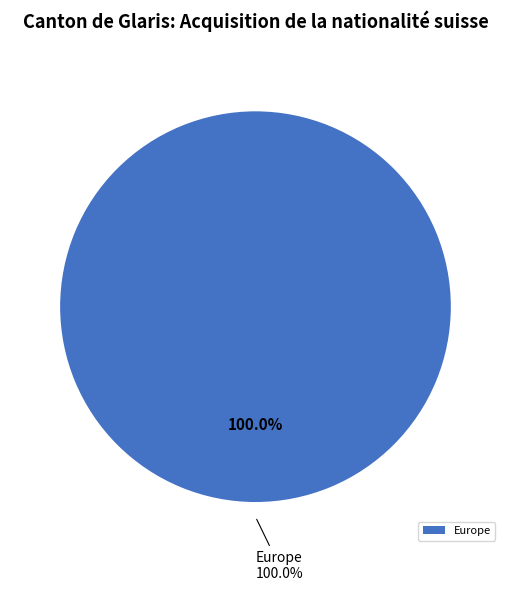

What percentage is NOT represented by Amérique?

100.0%